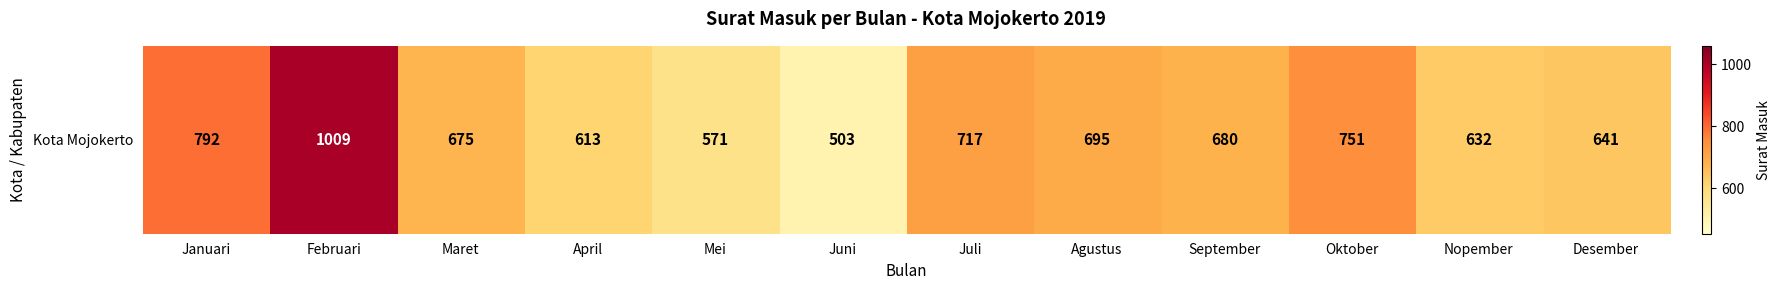

Where is the data nearest to the value 756?

Oktober